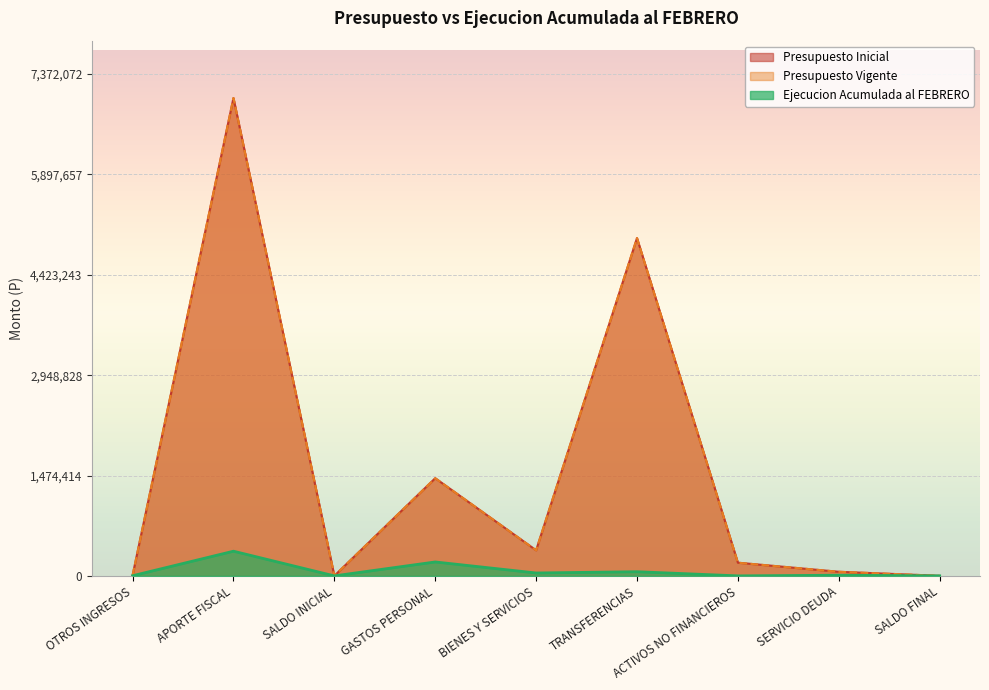

At which label does Ejecucion Acumulada al FEBRERO first exceed 9776?

APORTE FISCAL